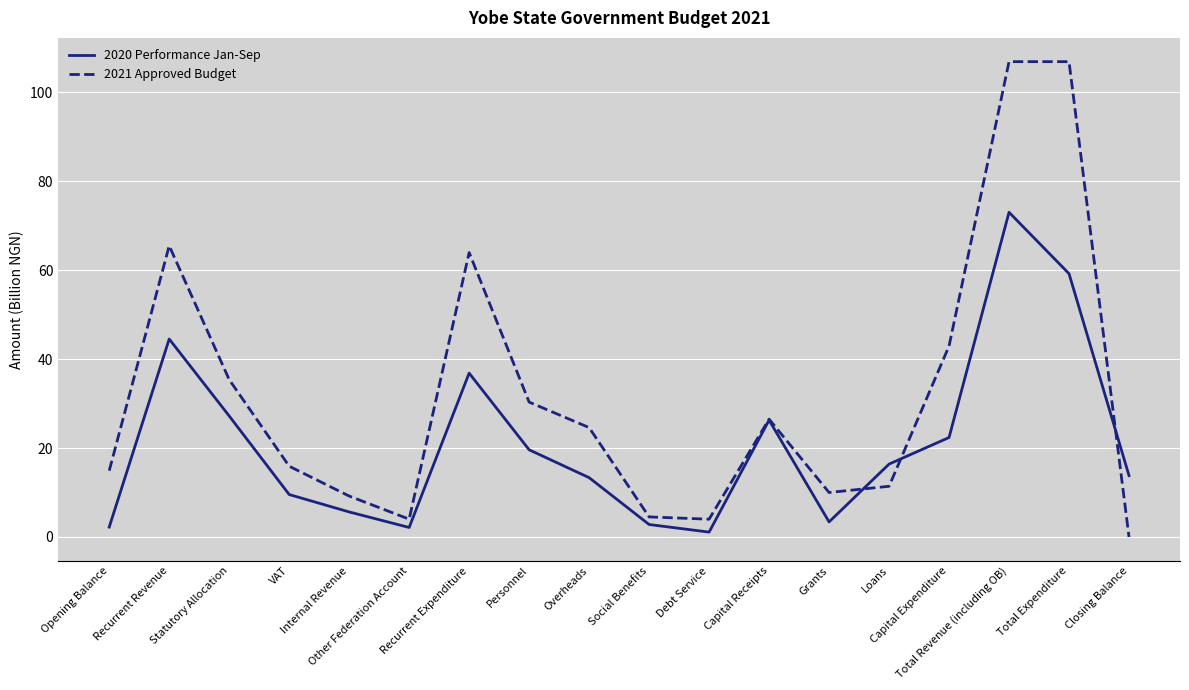

At Overheads, list the series in order from smallest to largest.

2020 Performance Jan-Sep, 2021 Approved Budget